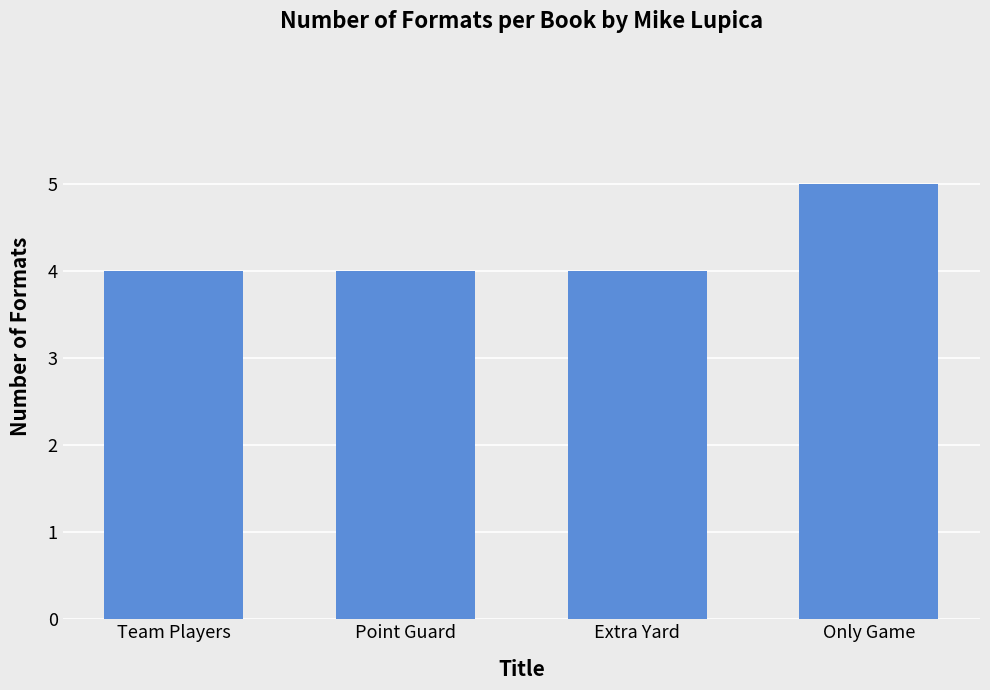

What is the greatest value displayed?

5